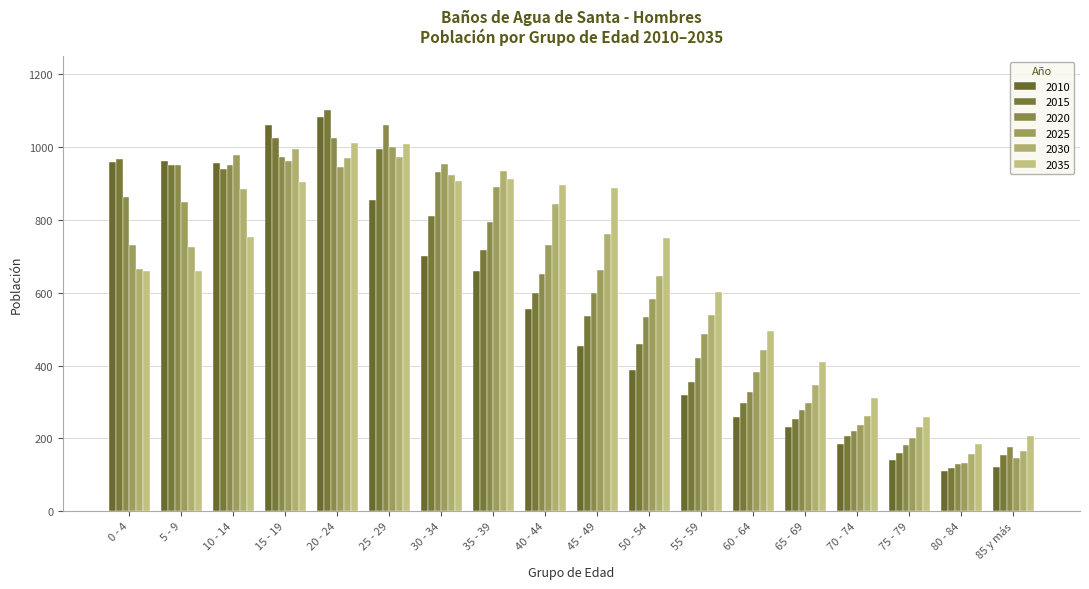

What is the label of the 16th bar from the right?

10 - 14